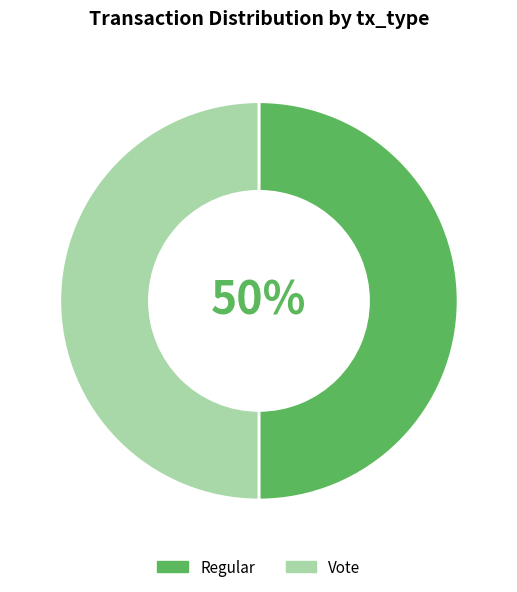

To the nearest percent, what percentage of the pie is Regular?

50%